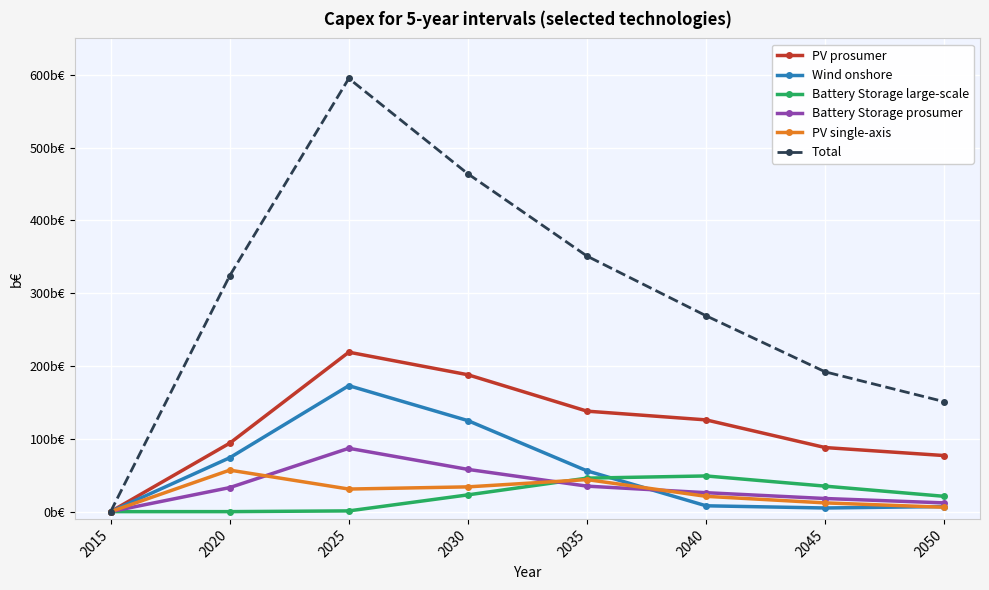

Reading left to right, transcribe all the data shown in this chart.

PV prosumer: 2015=0	2020=94	2025=219	2030=188	2035=138	2040=126	2045=88	2050=77
Wind onshore: 2015=0	2020=74	2025=173	2030=125	2035=56	2040=8	2045=5	2050=7
Battery Storage large-scale: 2015=0	2020=0	2025=1	2030=23	2035=46	2040=49	2045=35	2050=21
Battery Storage prosumer: 2015=0	2020=33	2025=87	2030=58	2035=35	2040=26	2045=18	2050=12
PV single-axis: 2015=0	2020=57	2025=31	2030=34	2035=44	2040=21	2045=12	2050=6
Total: 2015=0	2020=324	2025=595	2030=464	2035=351	2040=269	2045=192	2050=151